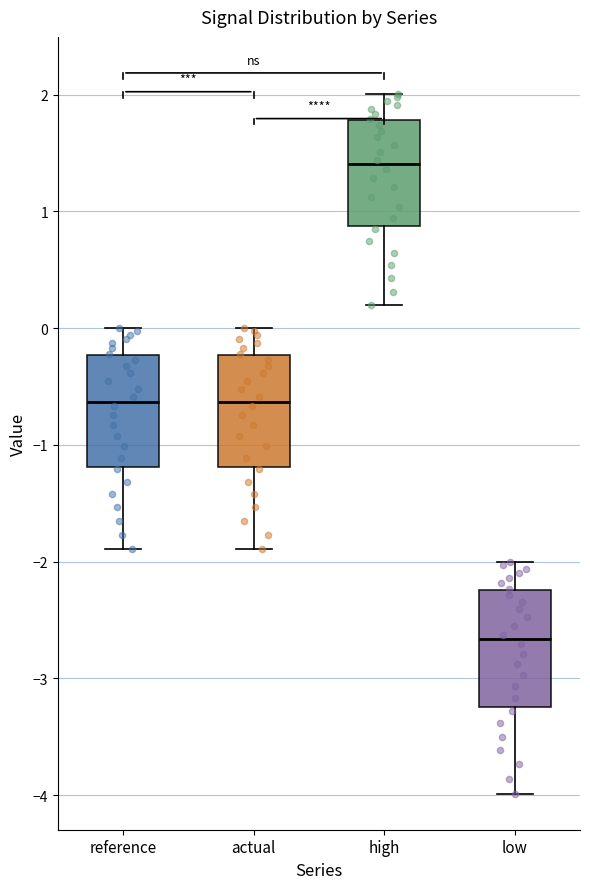

Reading left to right, read every box against the y-axis: the position of its median line, the range the box covers, and the ends of its whiskers. The values are not printed on the chart, so give them approximately, as read against the axis.

reference: median -0.6, box -1.2 to -0.2, whiskers -1.9 to 0.0
actual: median -0.6, box -1.2 to -0.2, whiskers -1.9 to 0.0
high: median 1.4, box 0.9 to 1.8, whiskers 0.2 to 2.0
low: median -2.7, box -3.2 to -2.2, whiskers -4.0 to -2.0